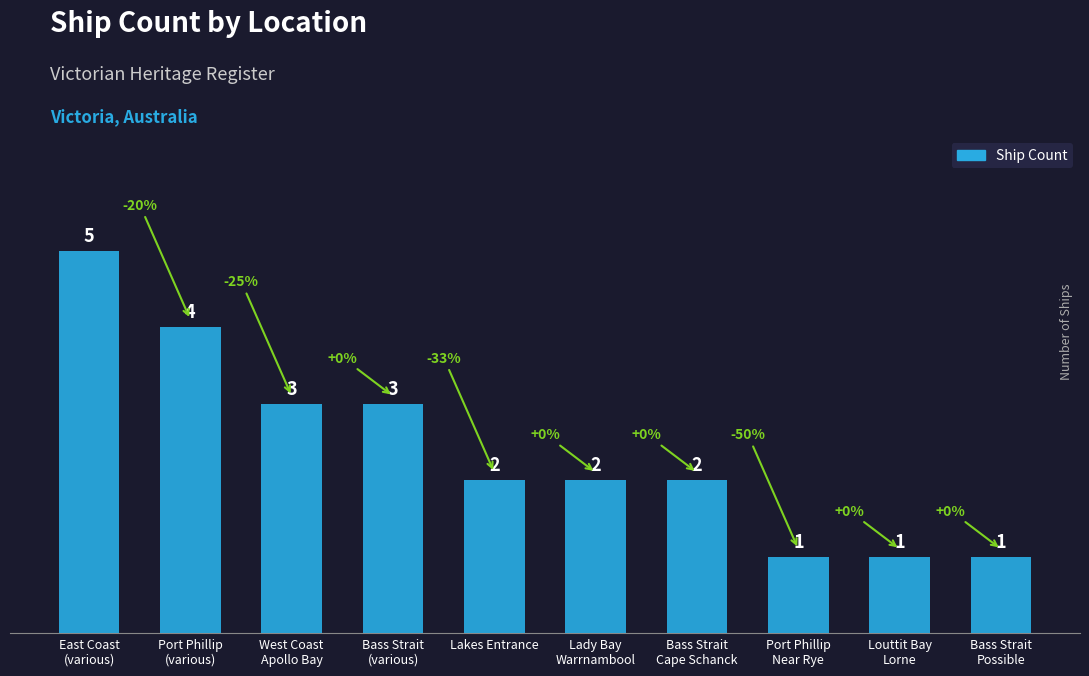

Reading left to right, transcribe all the data shown in this chart.

East Coast
(various)=5	Port Phillip
(various)=4	West Coast
Apollo Bay=3	Bass Strait
(various)=3	Lakes Entrance=2	Lady Bay
Warrnambool=2	Bass Strait
Cape Schanck=2	Port Phillip
Near Rye=1	Louttit Bay
Lorne=1	Bass Strait
Possible=1